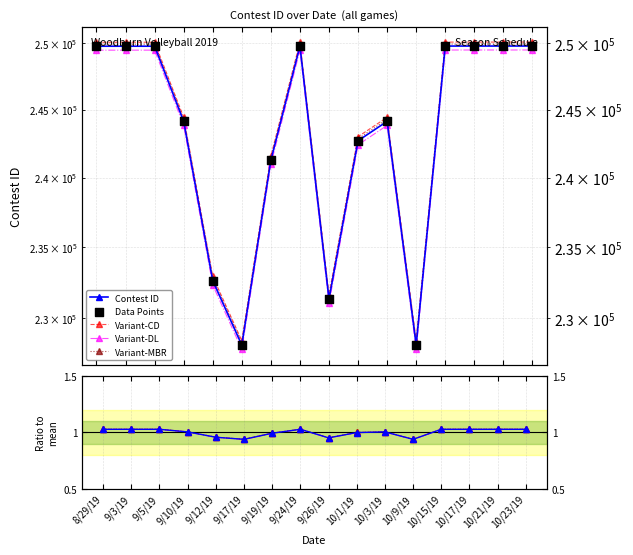

Which series has the largest total across all categories?

Contest ID